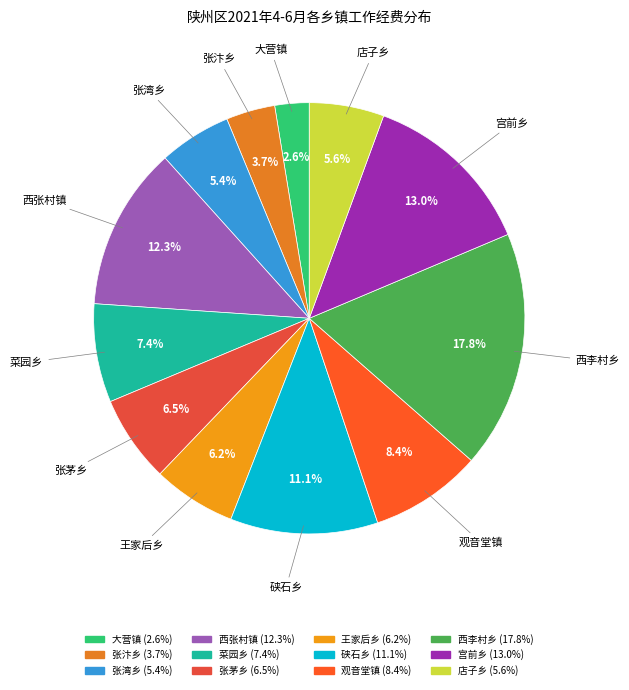

Does 张汴乡 account for over 50% of the chart?

No